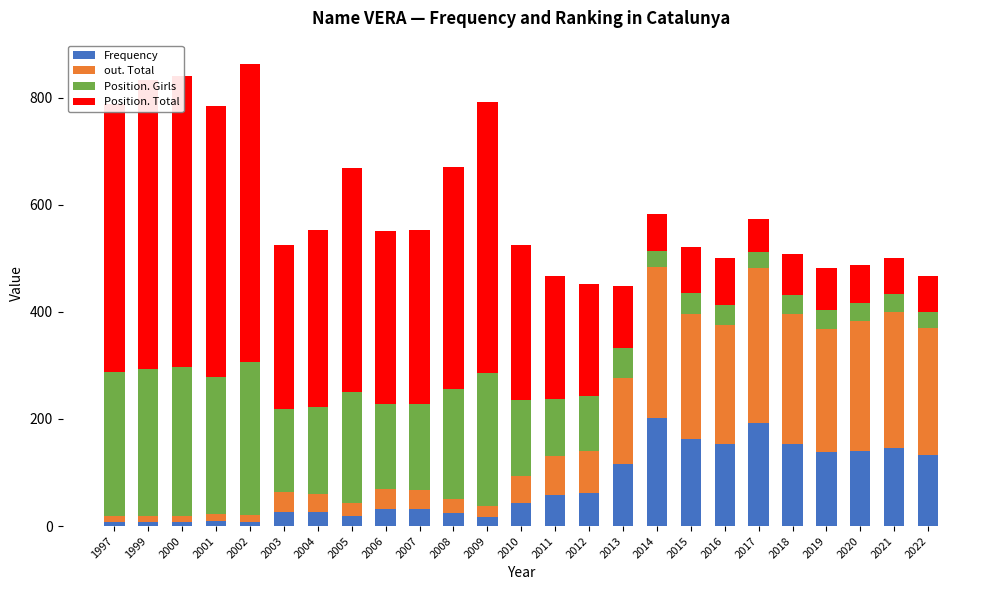

How many data points does each series have?

25